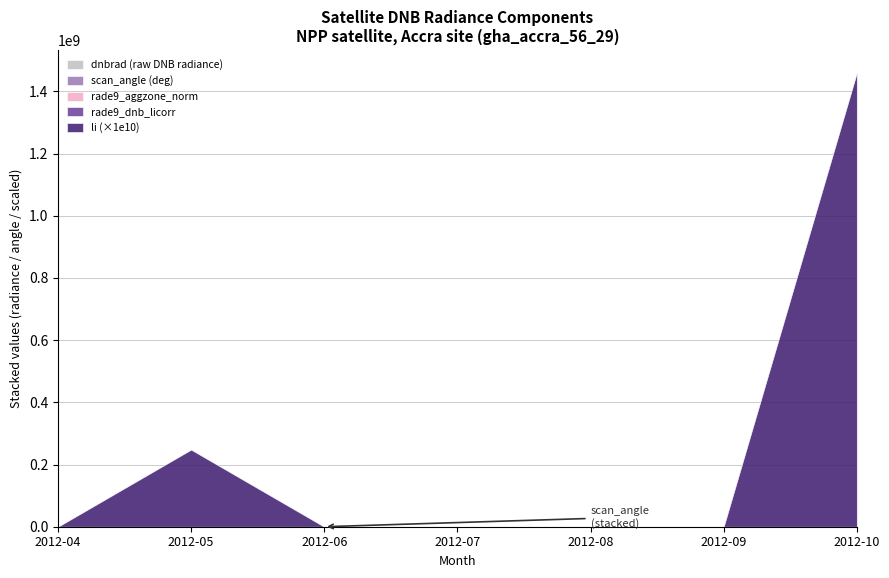

How many values in the rade9_aggzone_norm series exceed 6?

6